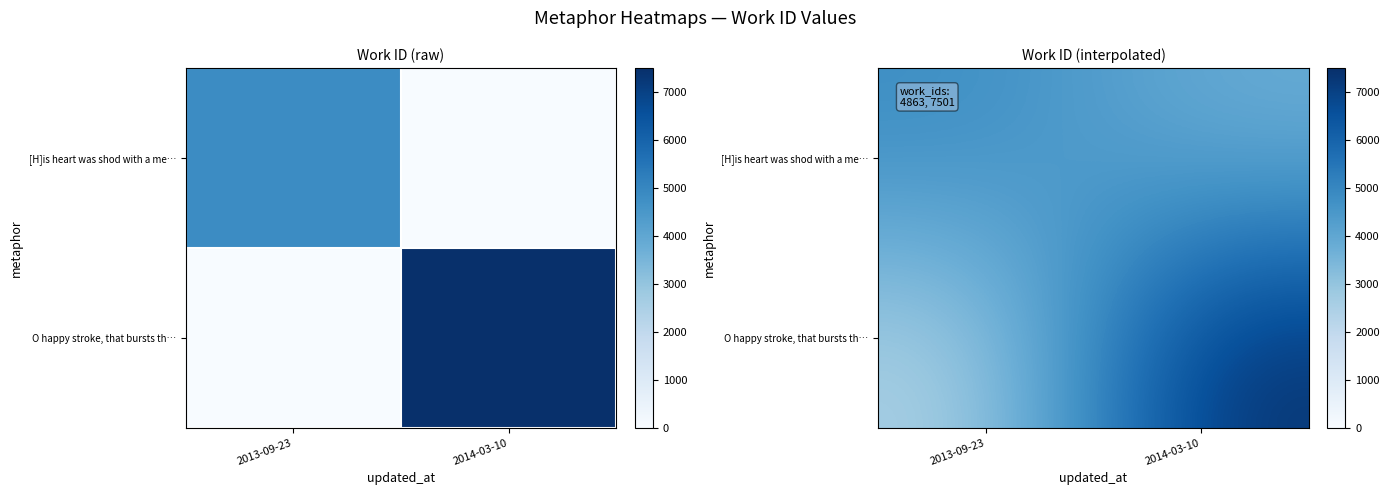

Between 2013-09-23 and 2014-03-10, which is larger?

2013-09-23